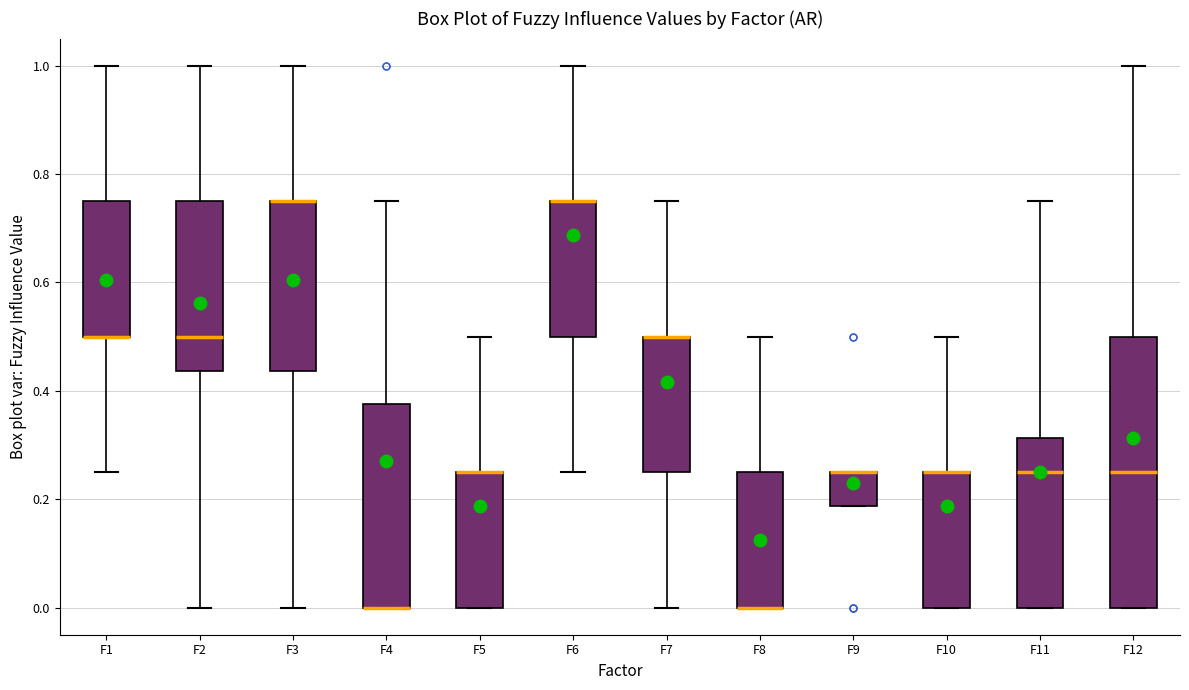

Where is the lower edge of the box for F1 on the y-axis? The values are not printed on the chart, so give them approximately, as read against the axis.

0.50